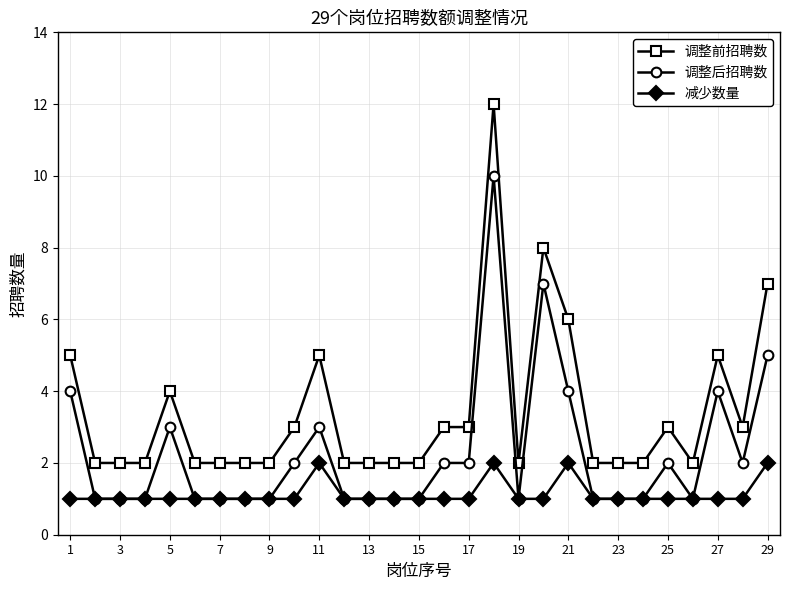

How many lines are shown in the chart?

3